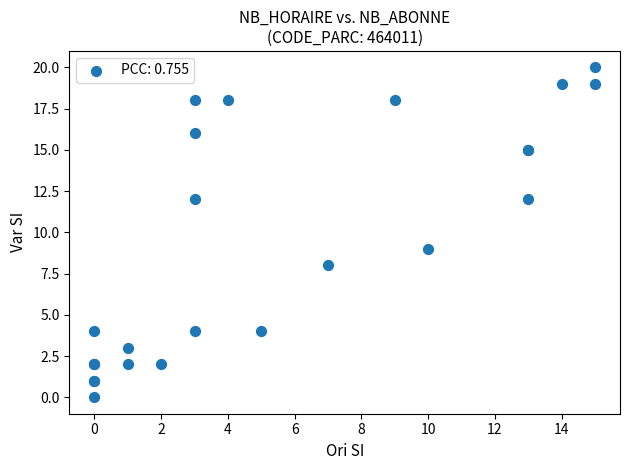

What Y value in the scatter plot is closest to 10?

9